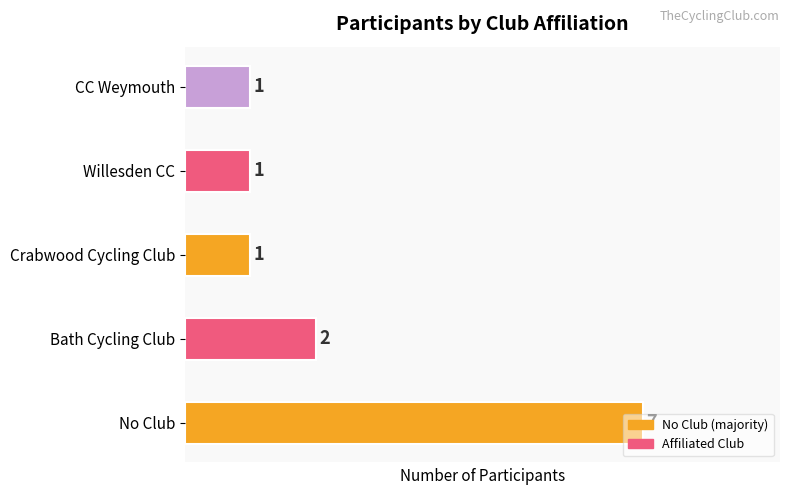

What is the ratio of the value at Willesden CC to the value at Crabwood Cycling Club?

1.0